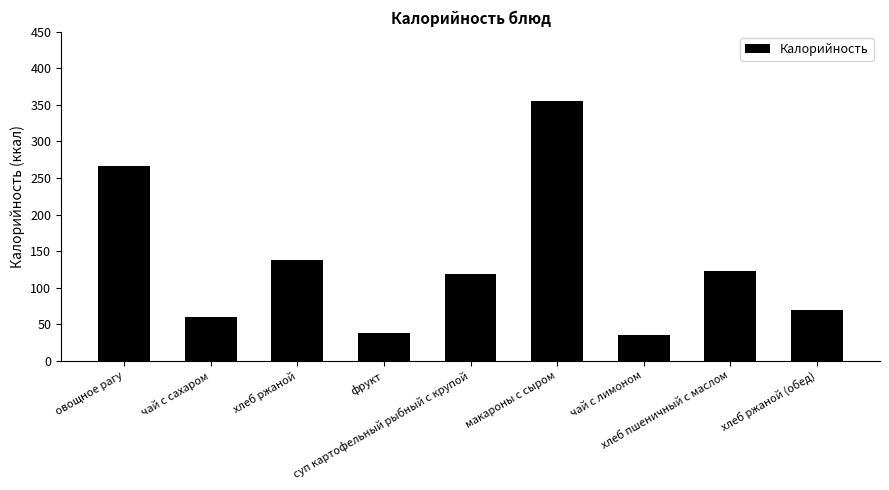

The value at чай с сахаром is 28.5. True or false?

False